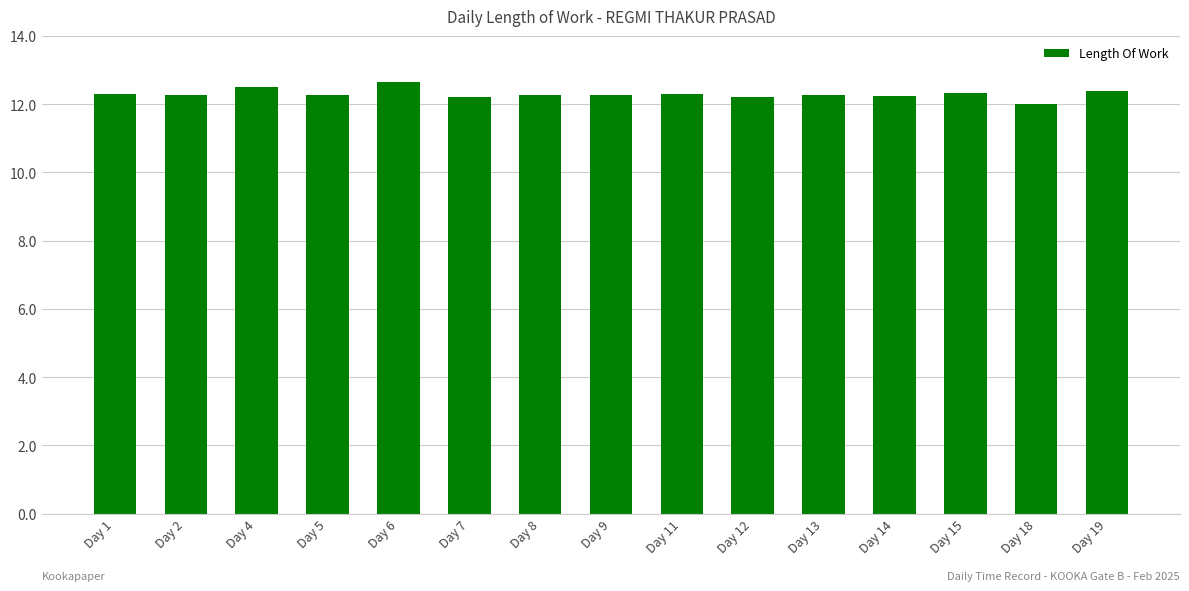

At which label is the value closest to 12?

Day 18